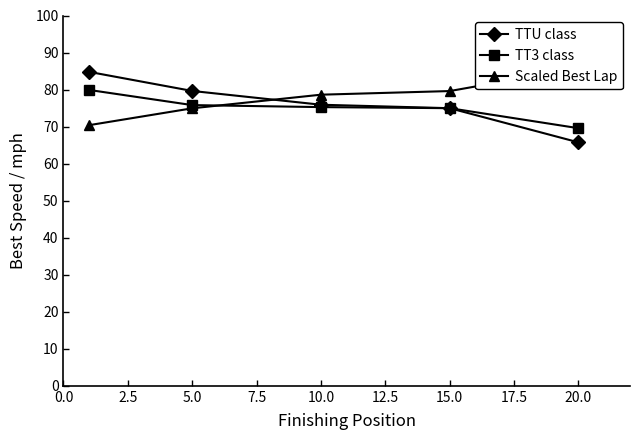

Which series has the widest spread of values?

TTU class